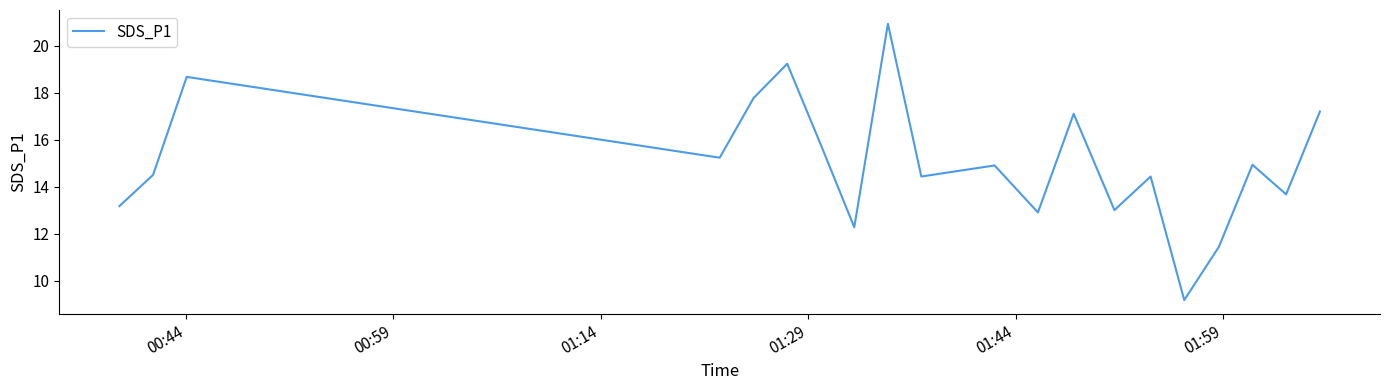

What is the difference between the maximum and minimum values?

11.8